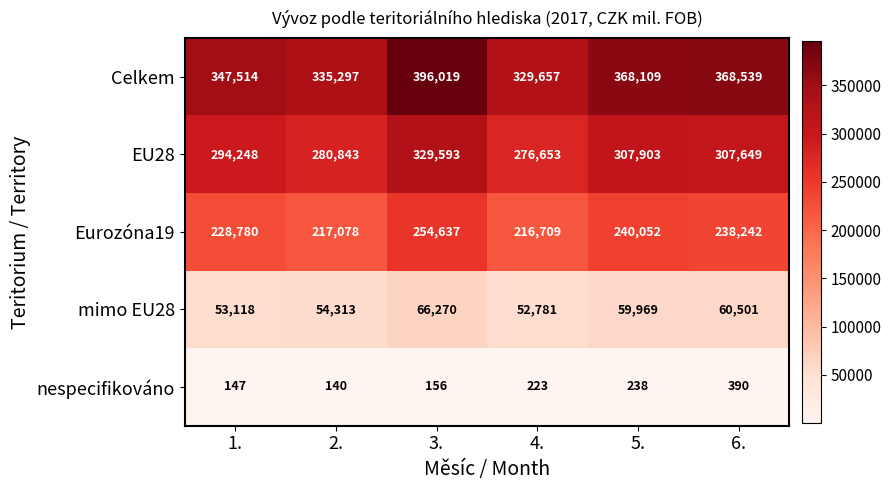

At how many categories does at least one series exceed 377685?

1